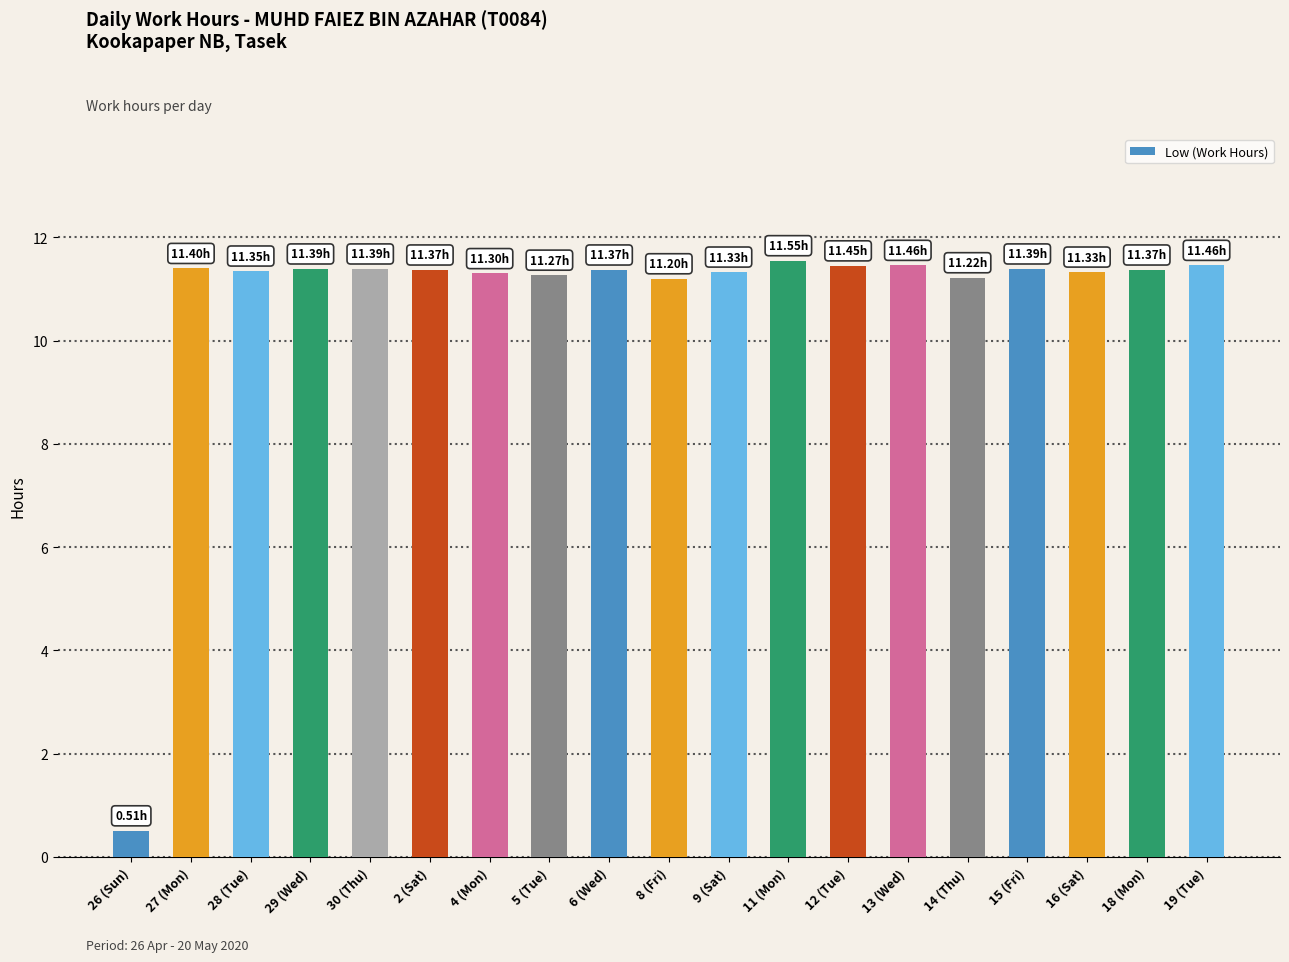

Which label corresponds to the smallest value in the chart?

26 (Sun)